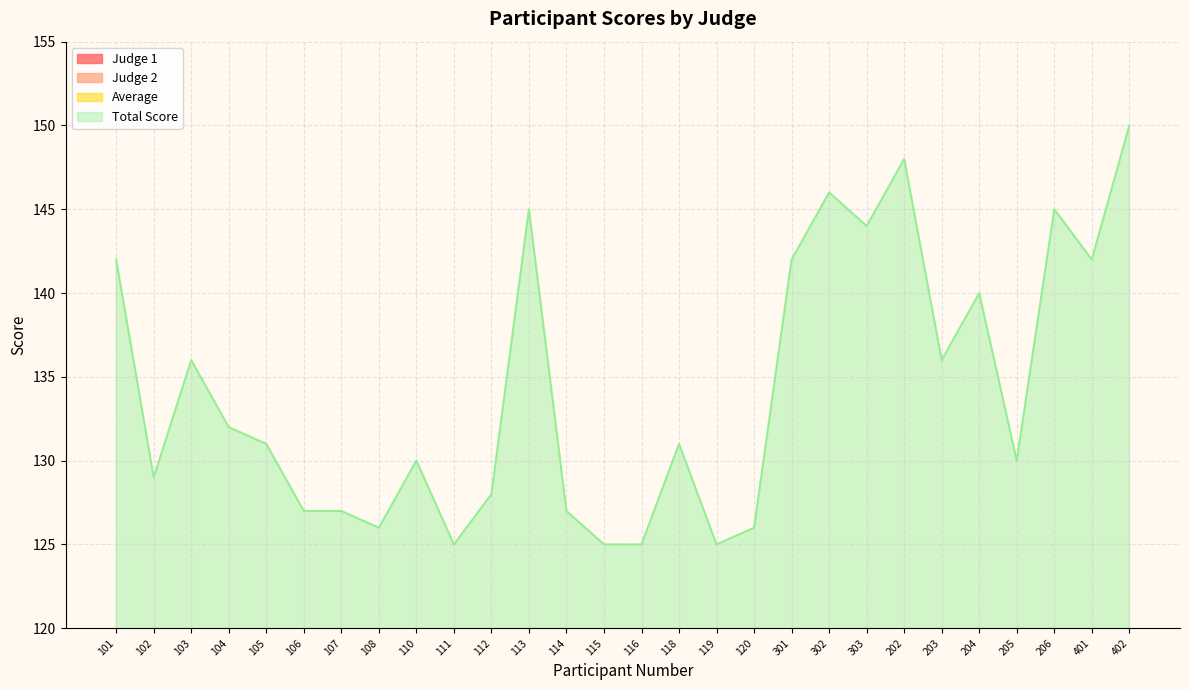

Rank the series by their maximum value, from lowest to highest.

Judge 1, Judge 2, Average, Total Score